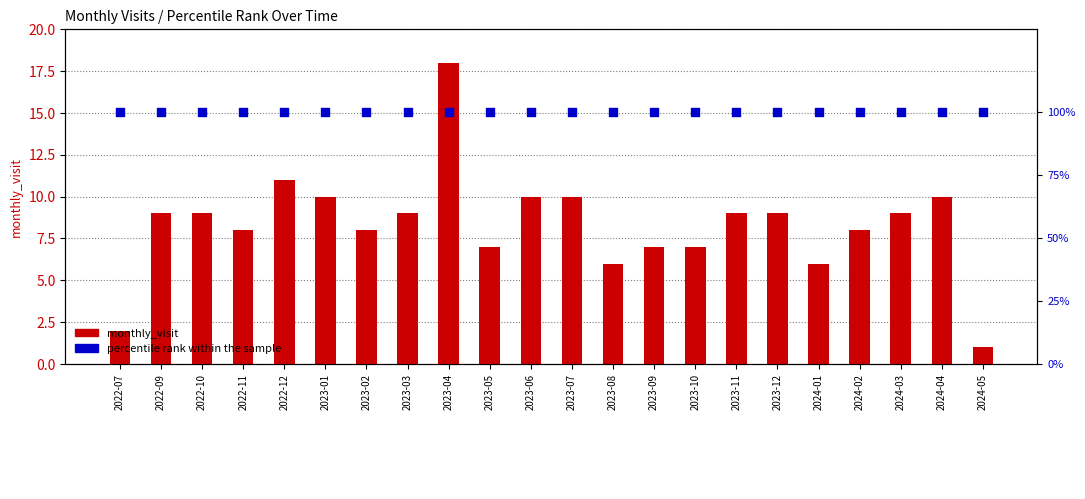

Which series has the largest Y range (max minus min)?

monthly_visit